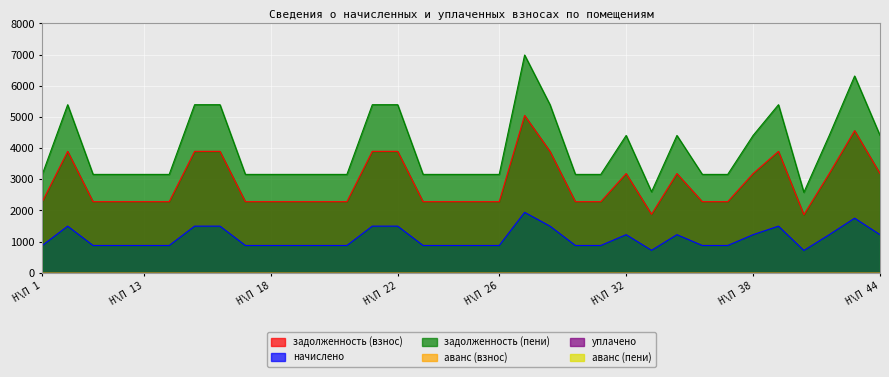

What is the sum of the задолженность (взнос) values at Н\П 22 and Н\П 11?

6177.6